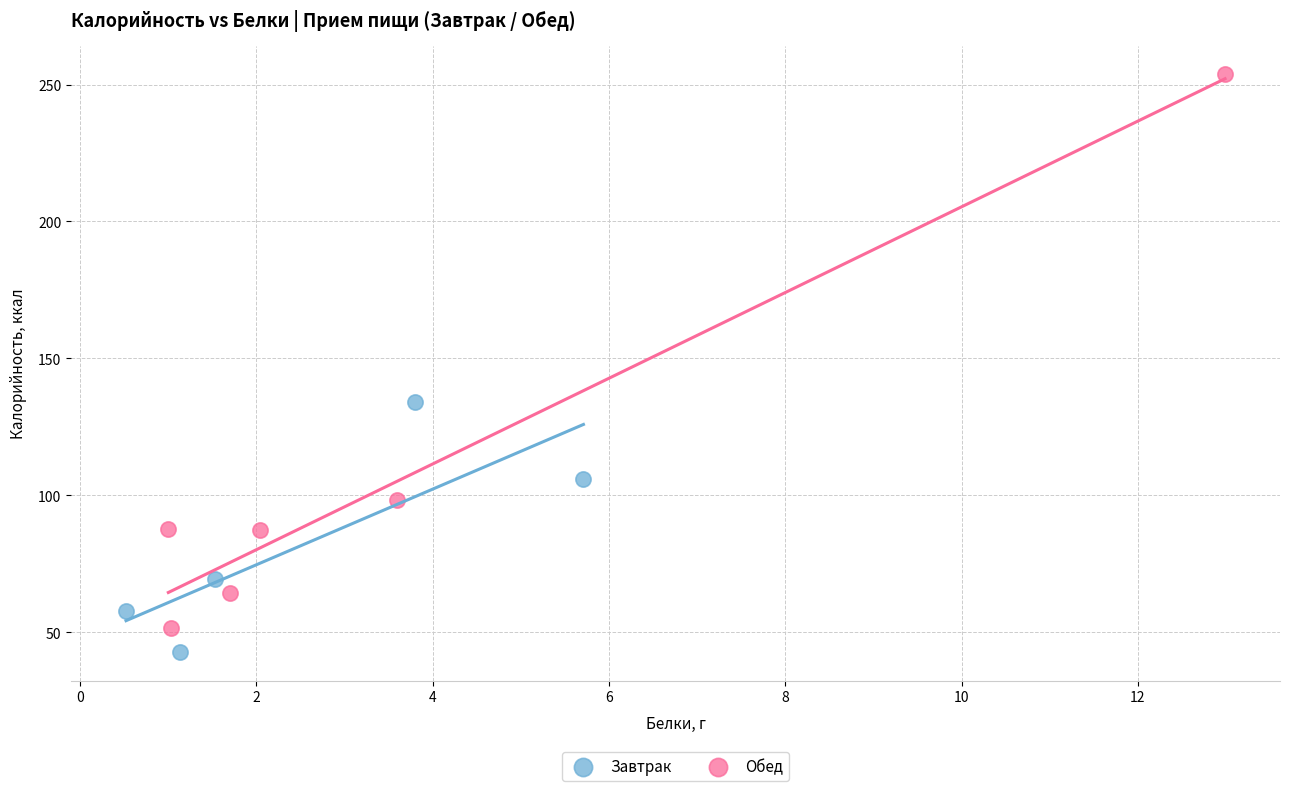

Which series contains the lowest Y value?

Завтрак